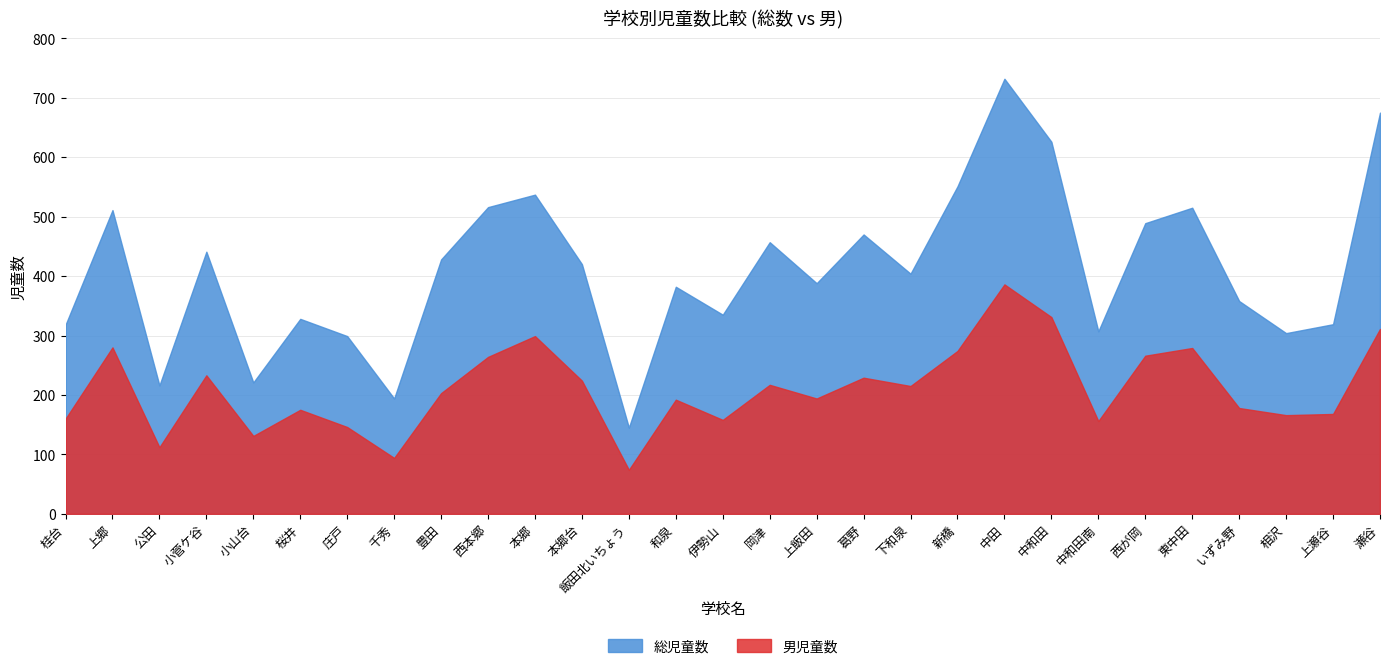

At which category is the sum across all series the highest?

中田